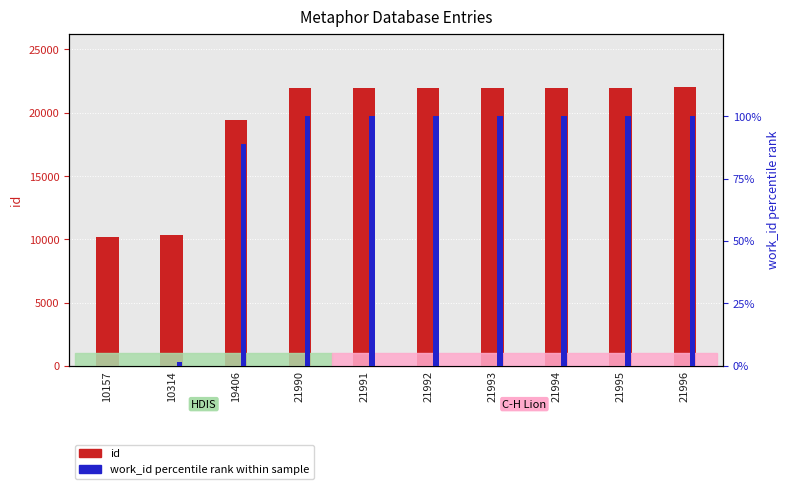

Which category has the lowest value across all series?

10157